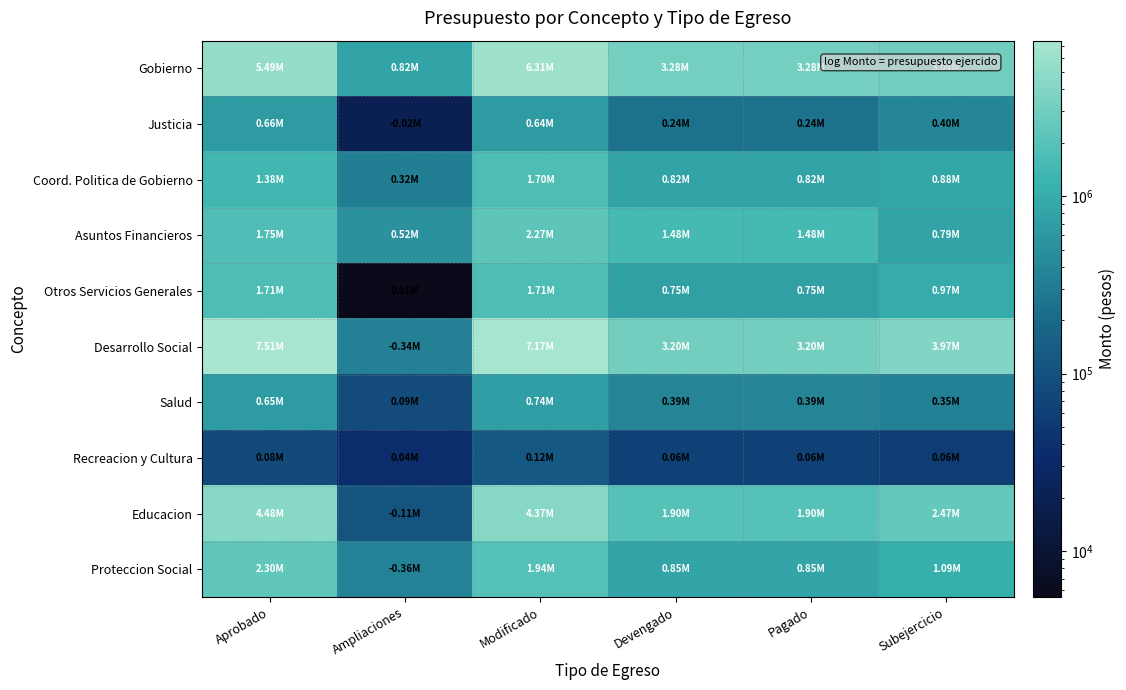

Reading left to right, what are all the values shown in this chart?

Gobierno: Aprobado=5489767.3	Ampliaciones=824439.0	Modificado=6314206.3	Devengado=3277073.7	Pagado=3277073.7	Subejercicio=3037132.5
Justicia: Aprobado=655560.8	Ampliaciones=20000.0	Modificado=635560.8	Devengado=236165.9	Pagado=236165.9	Subejercicio=399394.9
Coord. Politica de Gobierno: Aprobado=1379563.5	Ampliaciones=320000.0	Modificado=1699563.5	Devengado=819965.3	Pagado=819965.3	Subejercicio=879598.2
Asuntos Financieros: Aprobado=1747661.9	Ampliaciones=518939.0	Modificado=2266600.9	Devengado=1475111.4	Pagado=1475111.4	Subejercicio=791489.5
Otros Servicios Generales: Aprobado=1706981.0	Ampliaciones=5500.0	Modificado=1712481.0	Devengado=745831.2	Pagado=745831.2	Subejercicio=966649.9
Desarrollo Social: Aprobado=7510232.7	Ampliaciones=339439.0	Modificado=7170793.7	Devengado=3201598.8	Pagado=3201598.8	Subejercicio=3969194.9
Salud: Aprobado=648307.3	Ampliaciones=89061.0	Modificado=737368.3	Devengado=386838.9	Pagado=386838.9	Subejercicio=350529.4
Recreacion y Cultura: Aprobado=84000.0	Ampliaciones=37000.0	Modificado=121000.0	Devengado=64000.0	Pagado=64000.0	Subejercicio=57000.0
Educacion: Aprobado=4475861.5	Ampliaciones=107000.0	Modificado=4368861.5	Devengado=1901172.7	Pagado=1901172.7	Subejercicio=2467688.8
Proteccion Social: Aprobado=2302064.0	Ampliaciones=358500.0	Modificado=1943564.0	Devengado=849587.3	Pagado=849587.3	Subejercicio=1093976.7